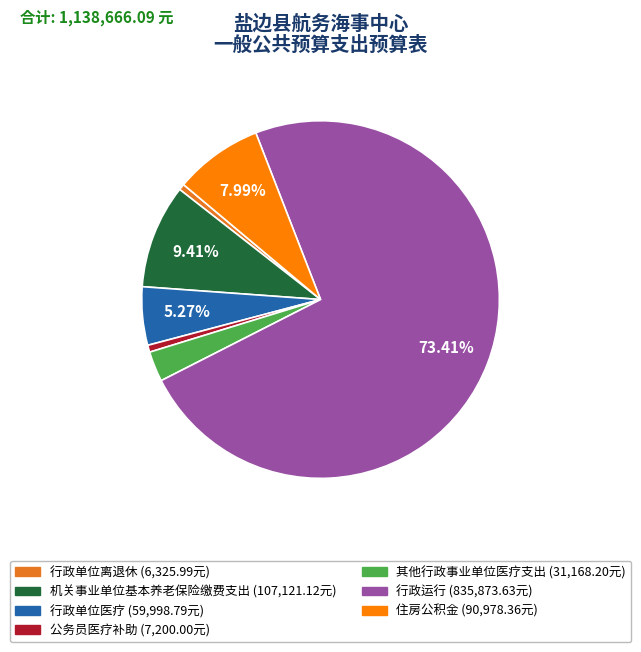

Which slice represents more than half of the pie?

行政运行